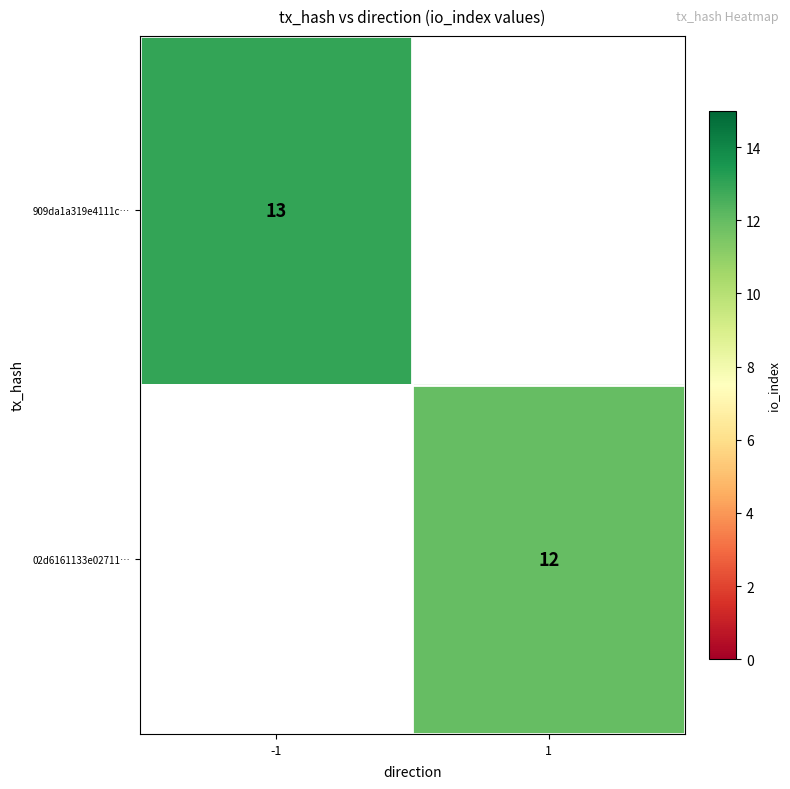

How many categories are shown in the chart?

2